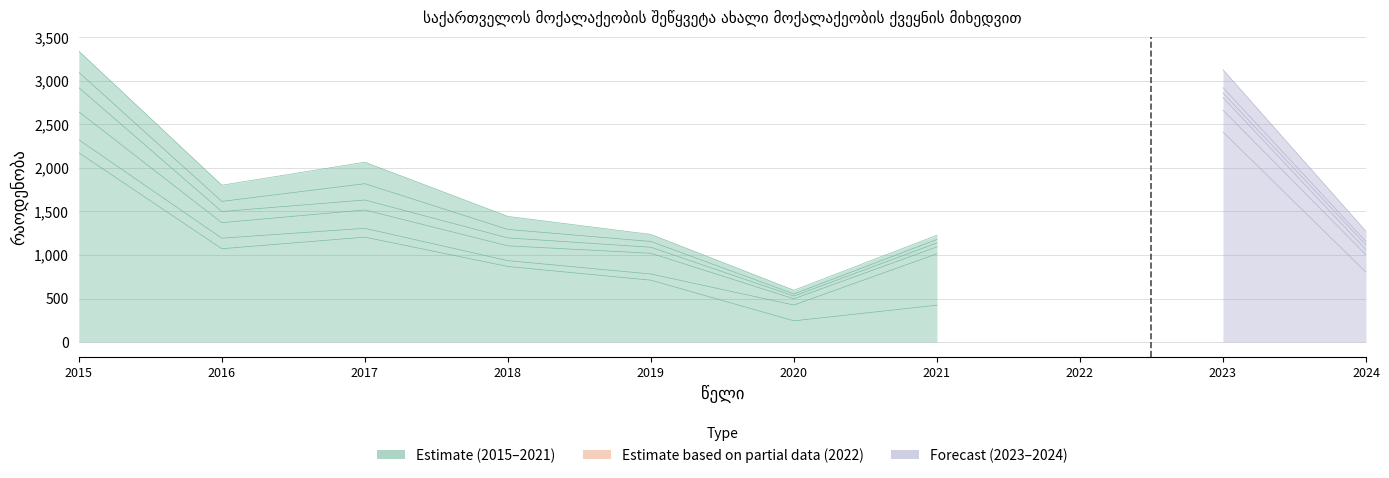

True or false: სომხეთი has a value of 79 at 2021.

True